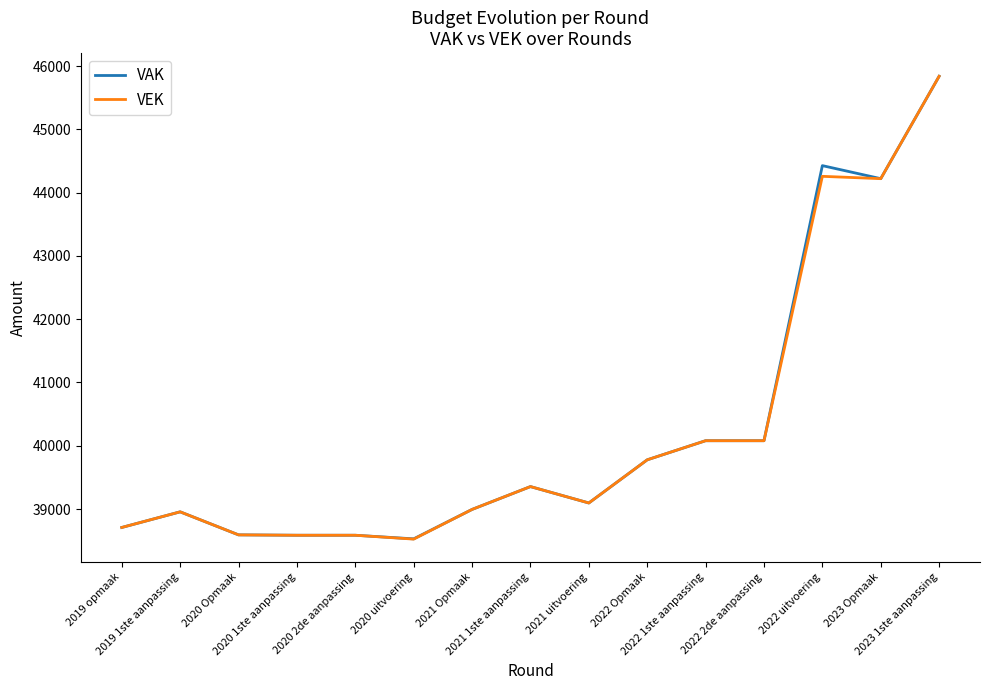

What is the smallest value displayed?

38525